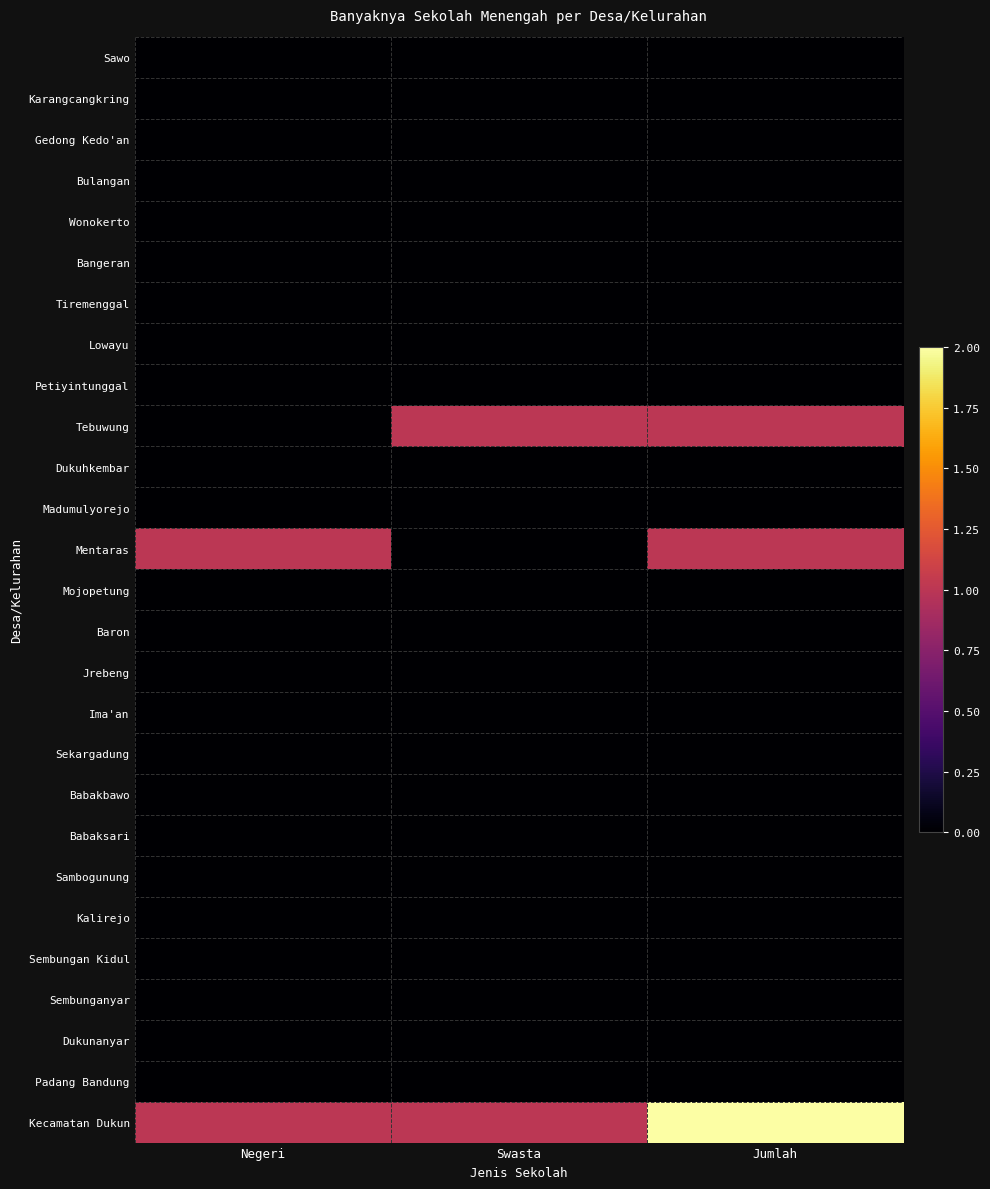

Which label corresponds to the largest value in the chart?

Jumlah